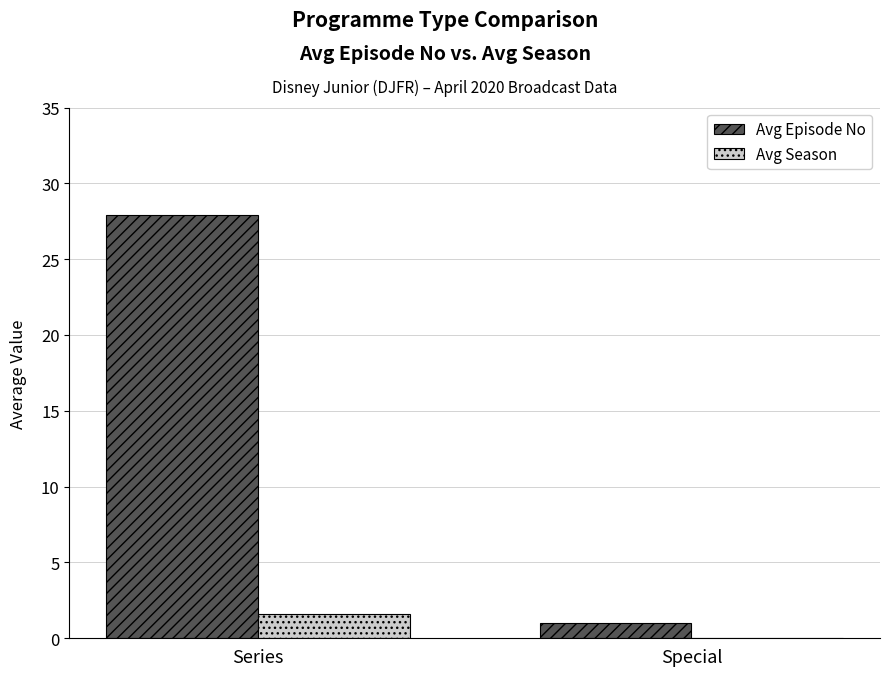

True or false: Avg Season has a value of 2.8 at Series.

False